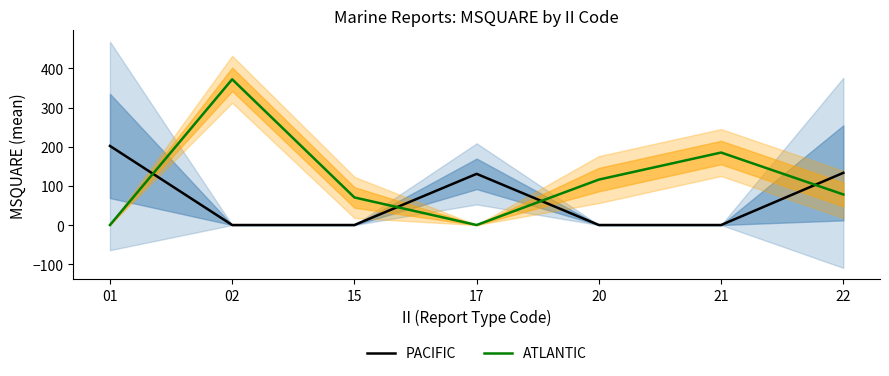

At which label does ATLANTIC reach its peak?

02